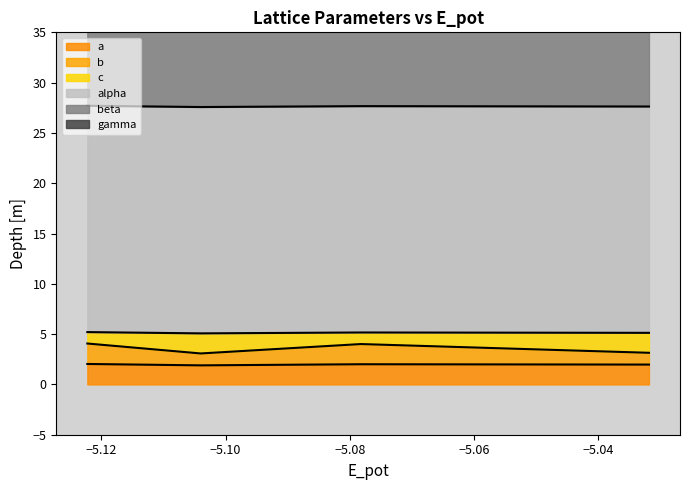

True or false: a has more than 2 interior local peaks.

False